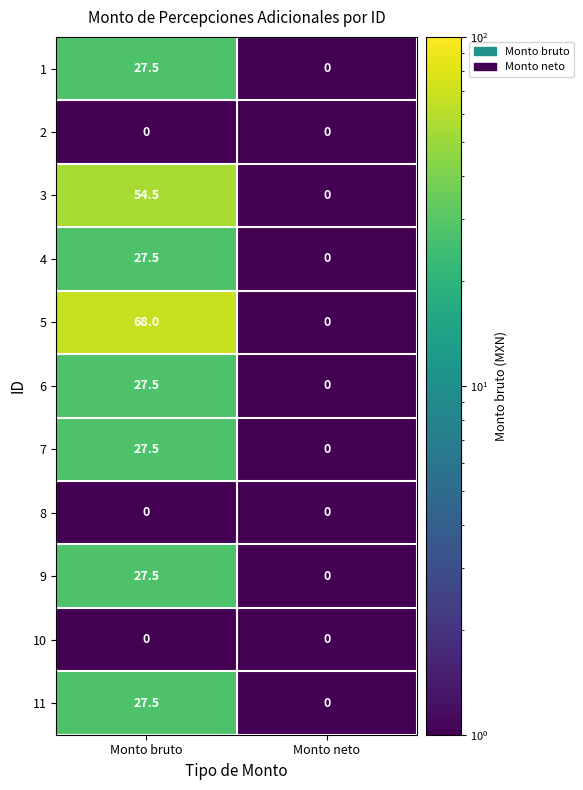

What is the maximum value shown in the chart?

68.0